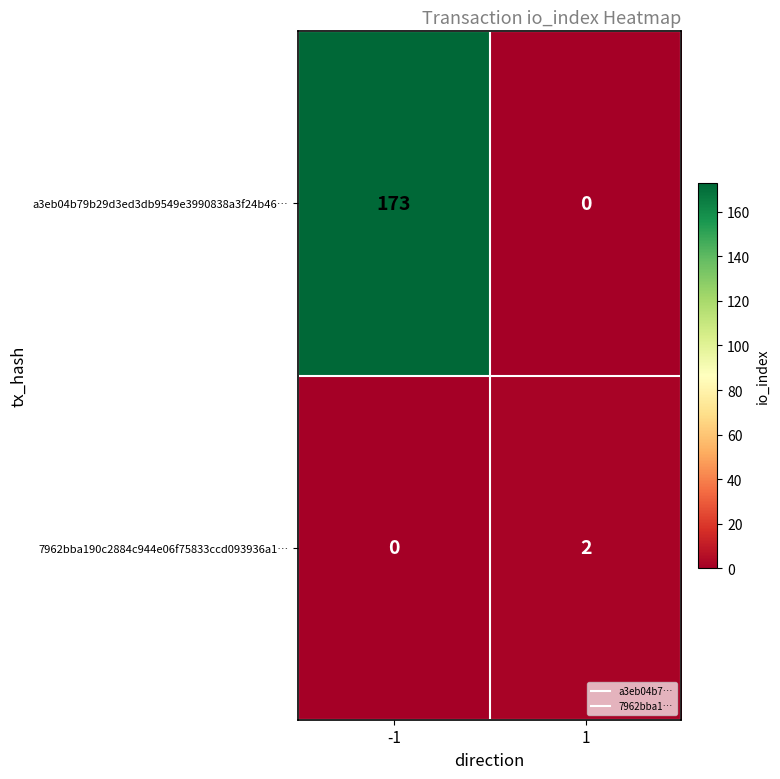

Reading left to right, extract all data points from this chart.

a3eb04b79b29d3ed3db9549e3990838a3f24b46…: -1=173	1=0
7962bba190c2884c944e06f75833ccd093936a1…: -1=0	1=2